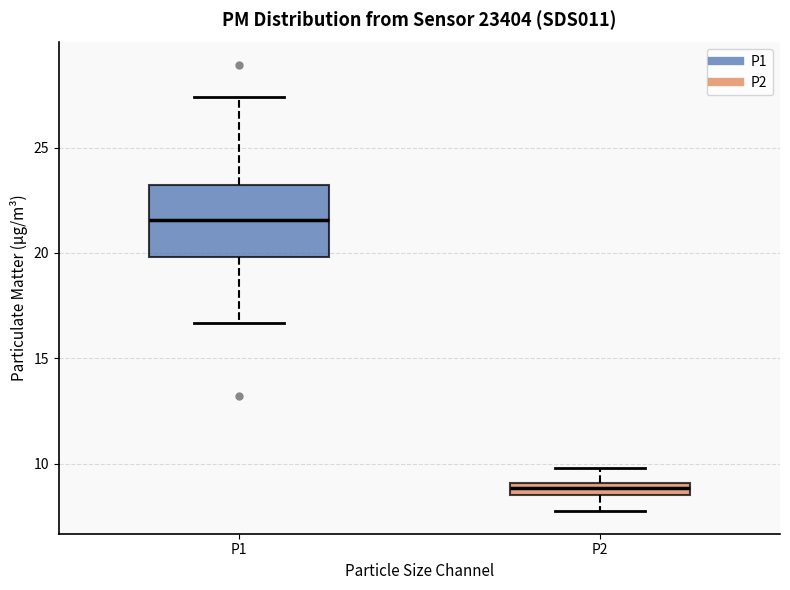

Which box has the lowest median line?

P2